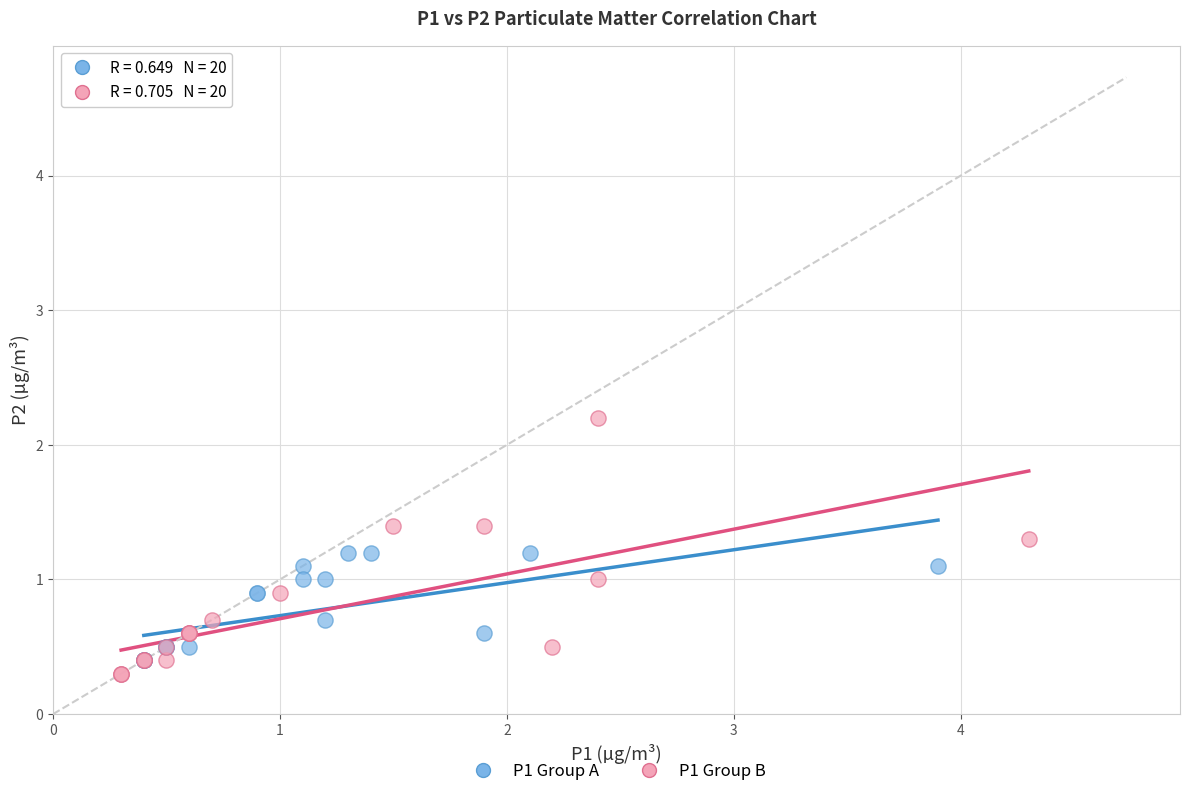

Which series contains the highest Y value?

P1 Group B